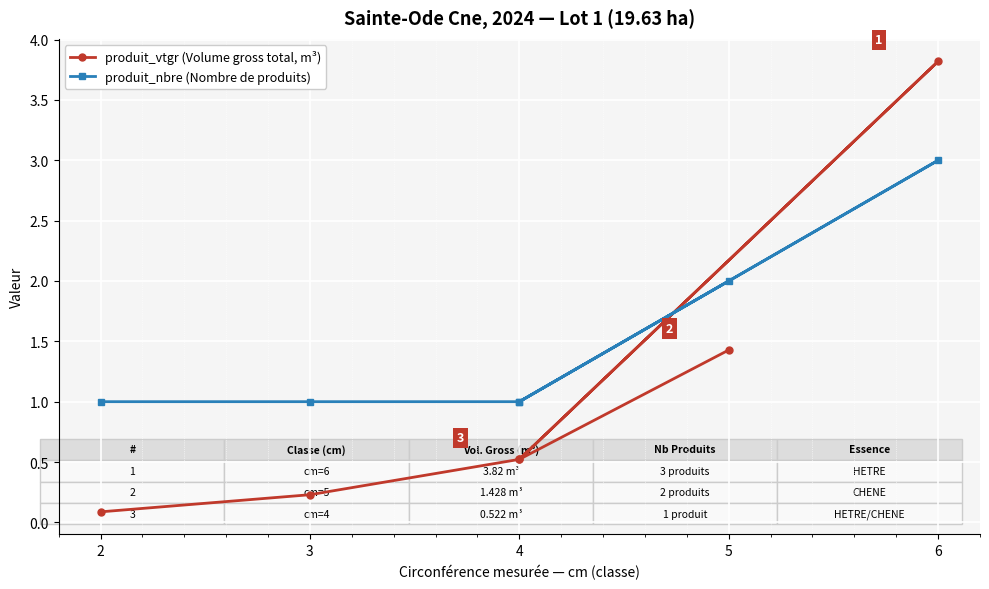

Where do produit_nbre (Nombre de produits) and produit_vtgr (Volume gross total, m³) first cross each other?

4 and 6